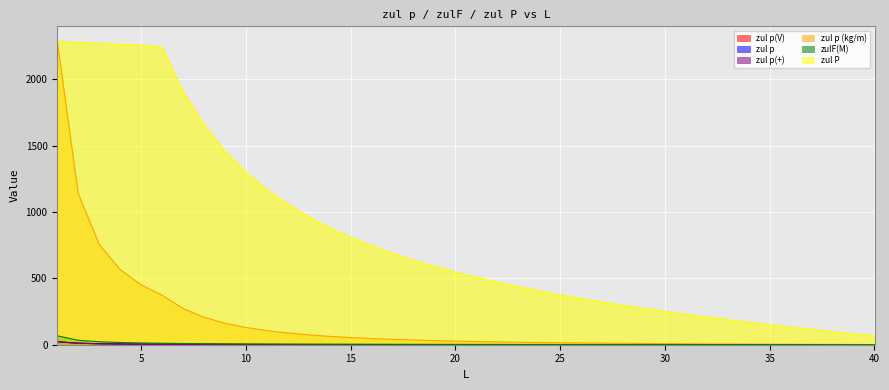

What is the spread (max minus min) of values at 25?

375.3